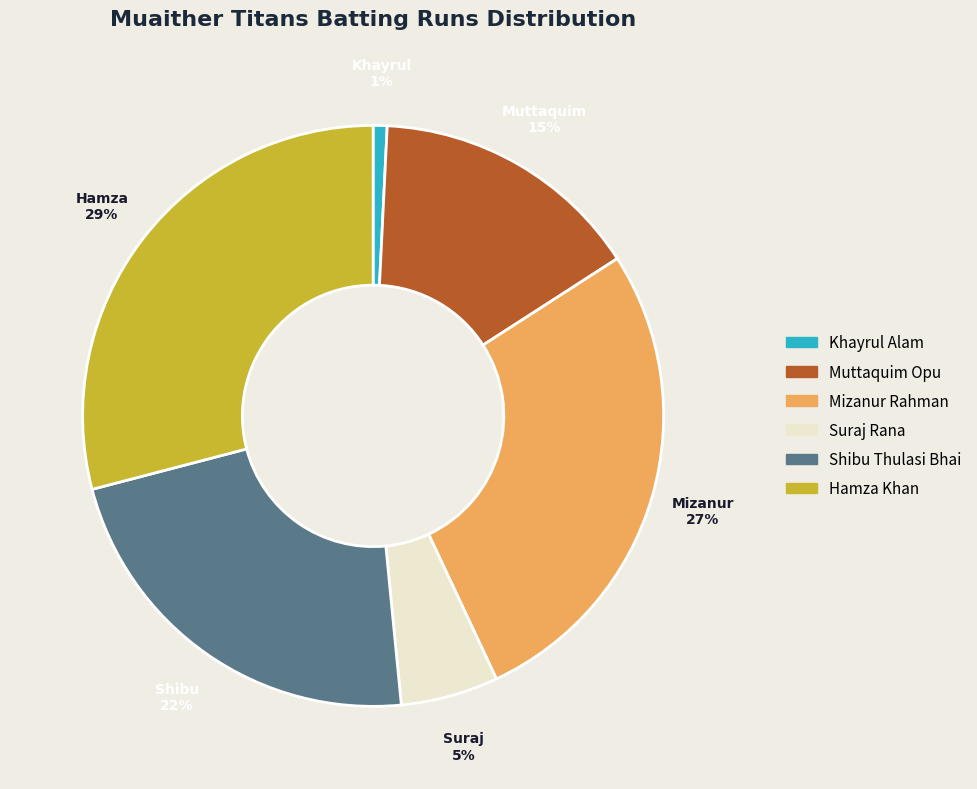

Does any single category account for the majority?

No